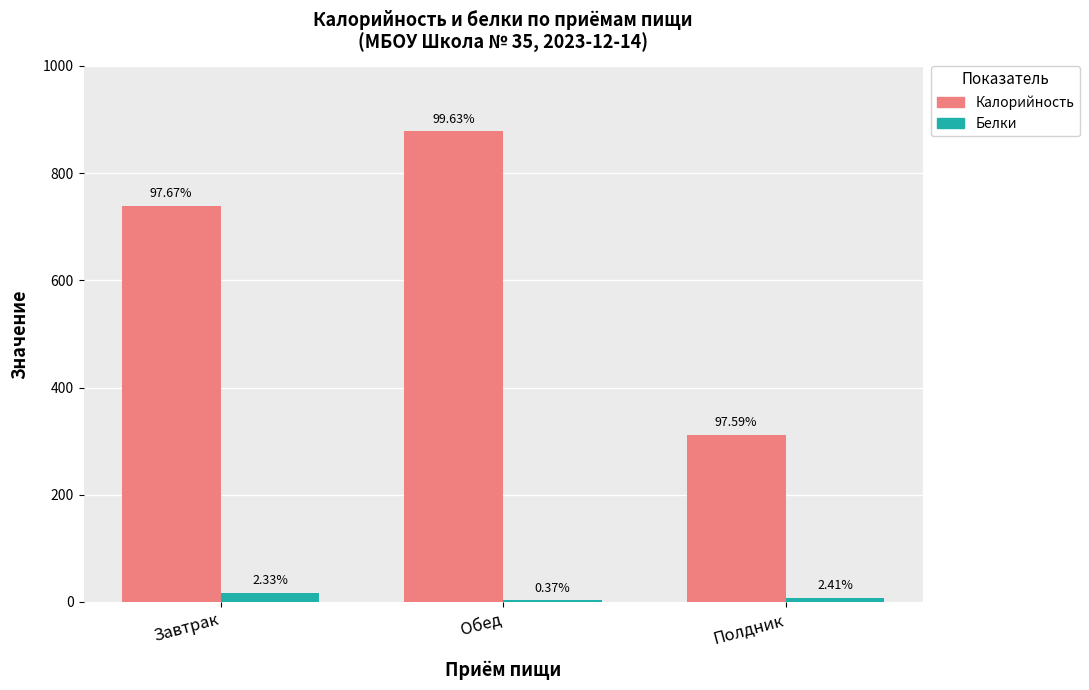

Is it true that Калорийность equals 738.8 at Завтрак?

True